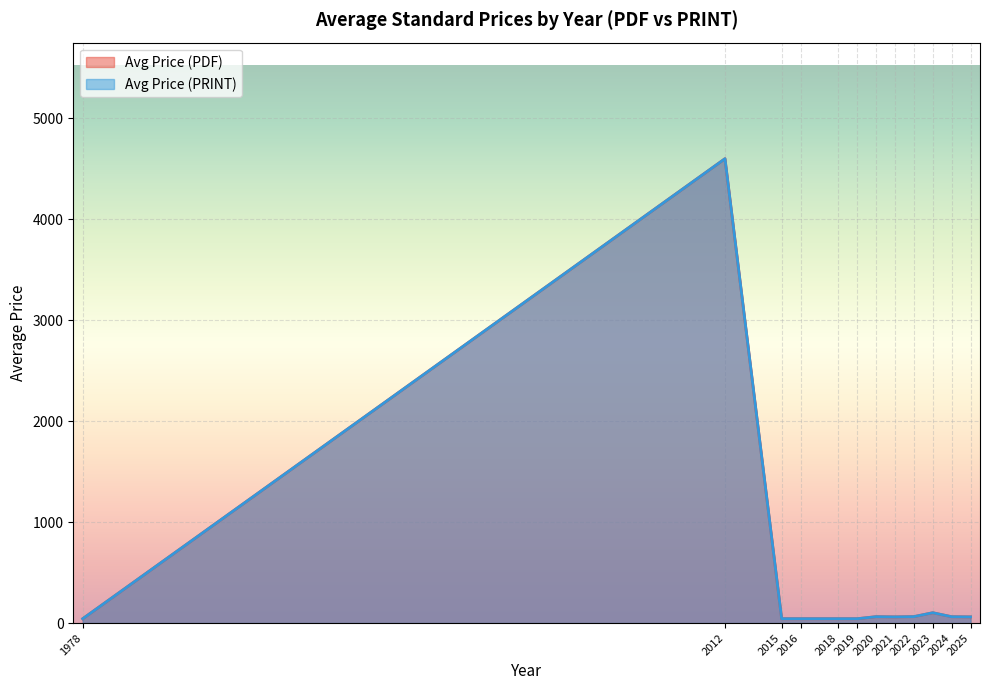

Between 2022 and 2023, which series saw the biggest shift?

Avg Price (PDF)